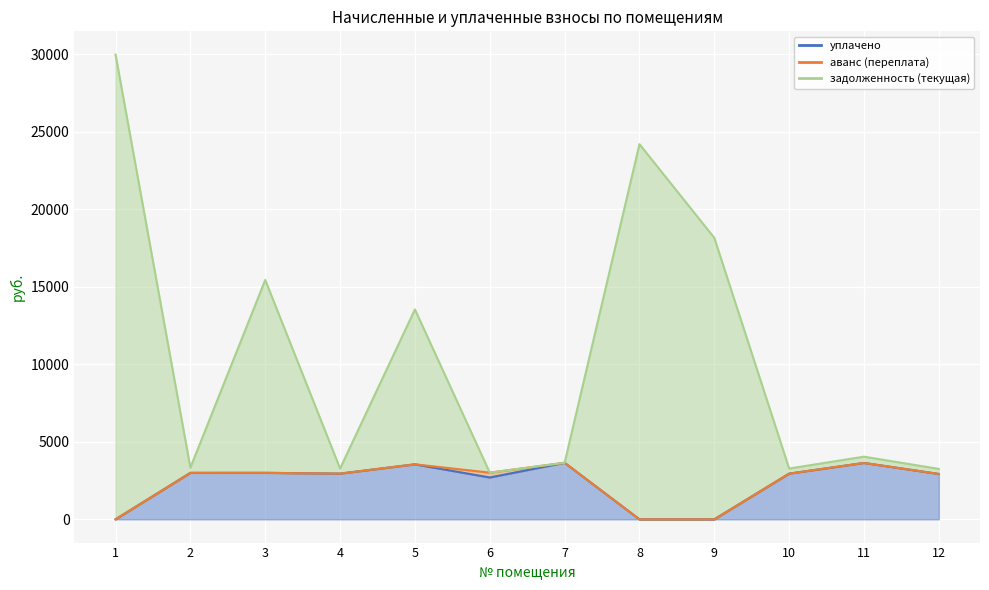

What is the sum of all задолженность (текущая) values?

125163.0